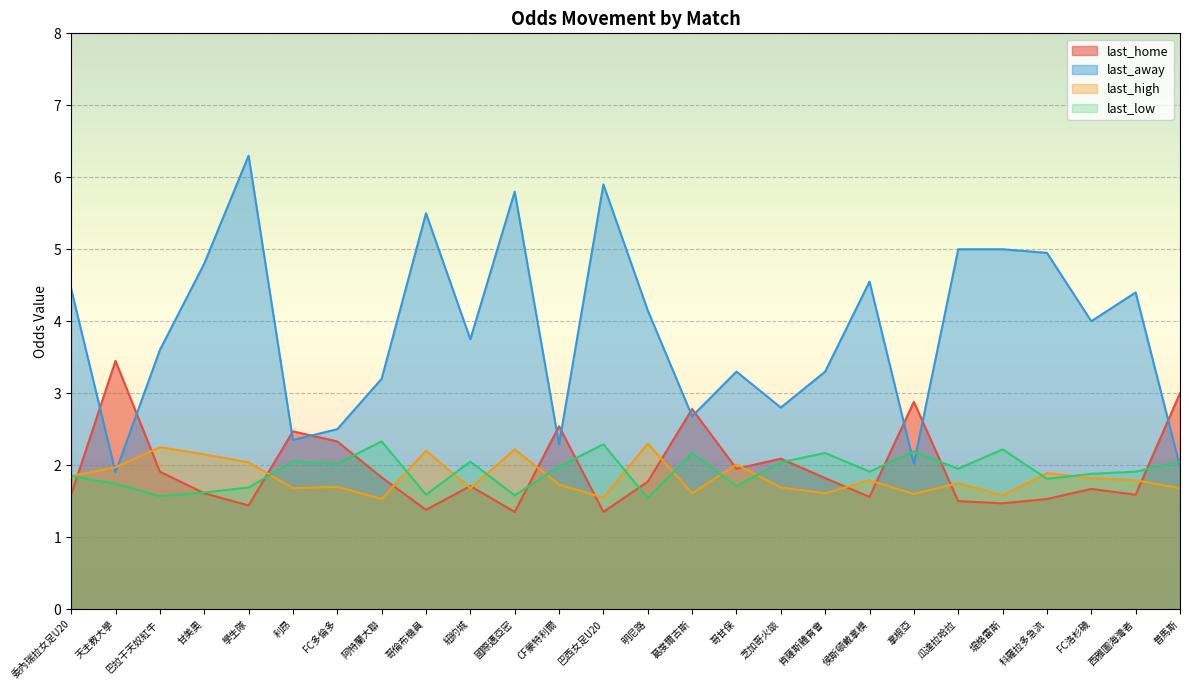

Which category has the highest value in the last_home series?

天主教大學